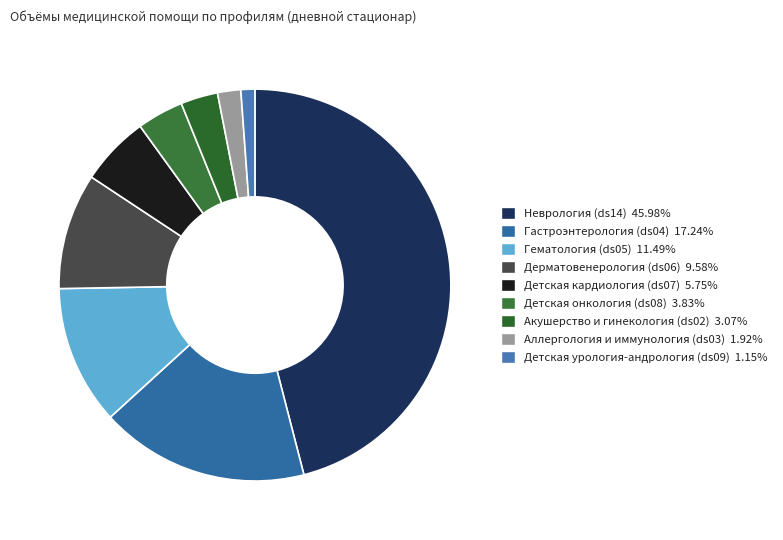

Which category has the biggest portion of the pie?

Неврология (ds14)